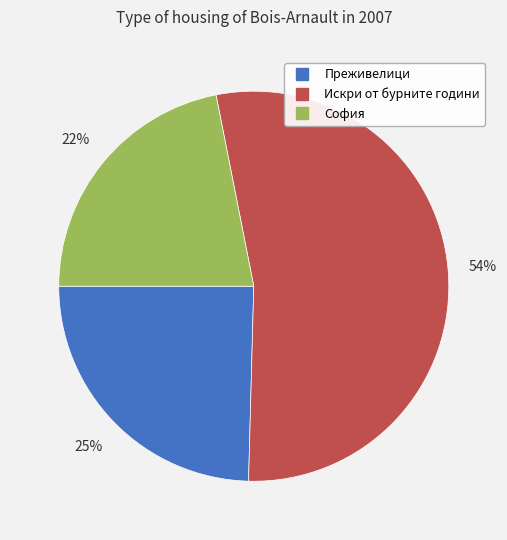

Is Преживелици the majority of the pie?

No